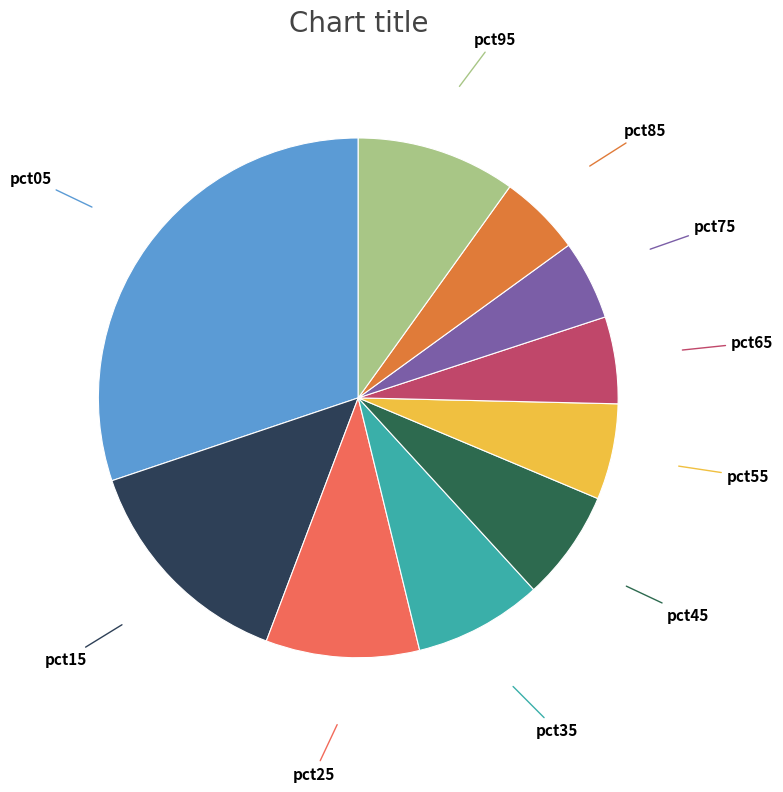

Is there any slice that represents more than half of the pie?

No